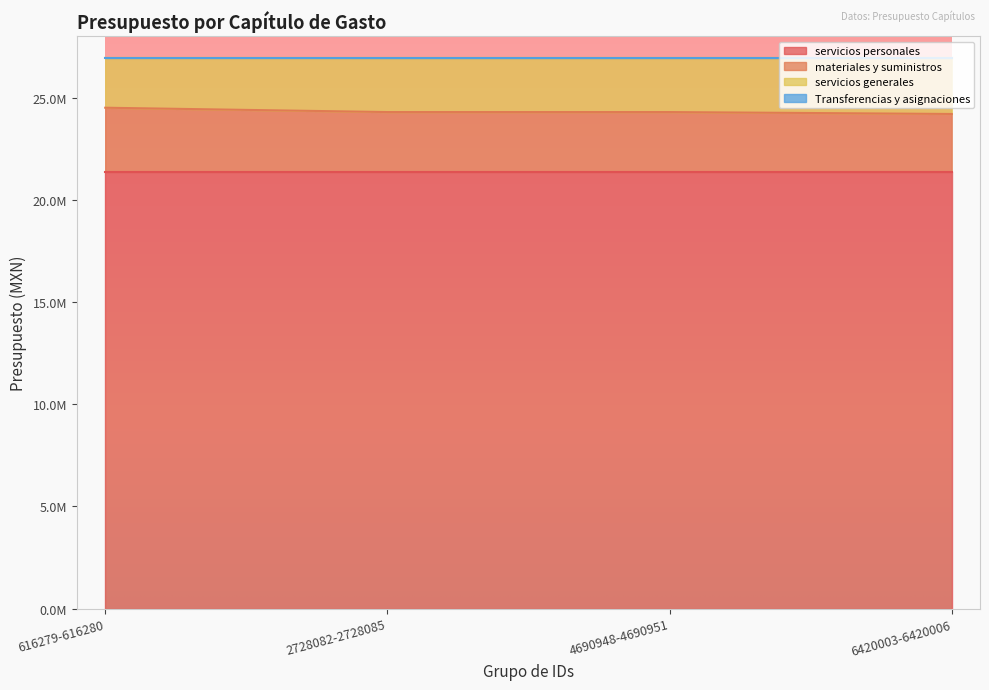

What is the label of the 4th point from the left?

6420003-6420006